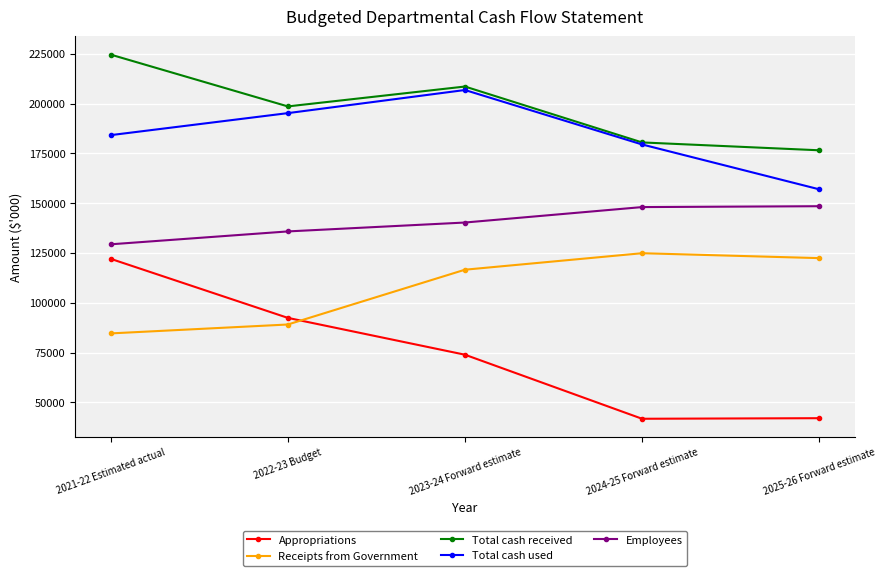

Is it true that Appropriations equals 122084 at 2021-22 Estimated actual?

True